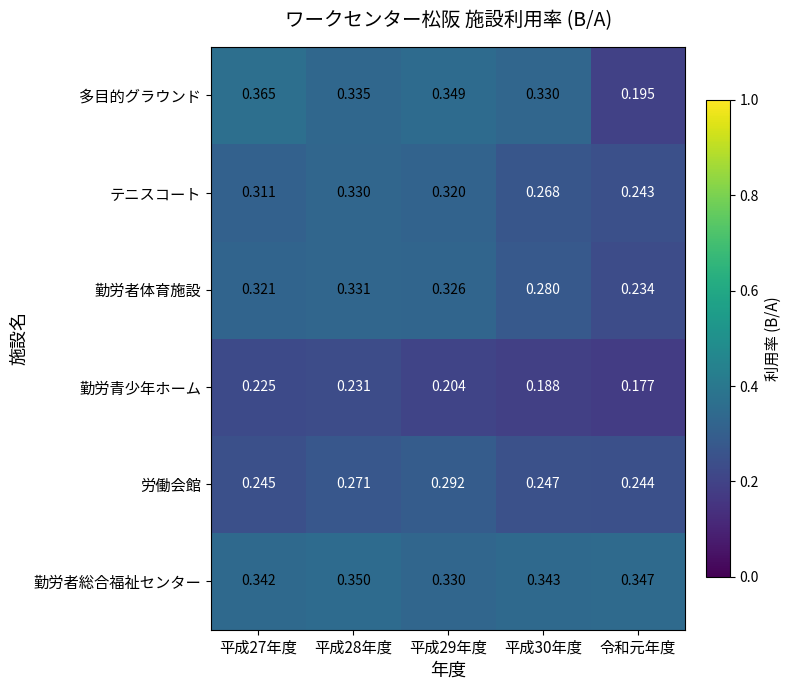

Which series changed the most between 平成30年度 and 令和元年度?

多目的グラウンド